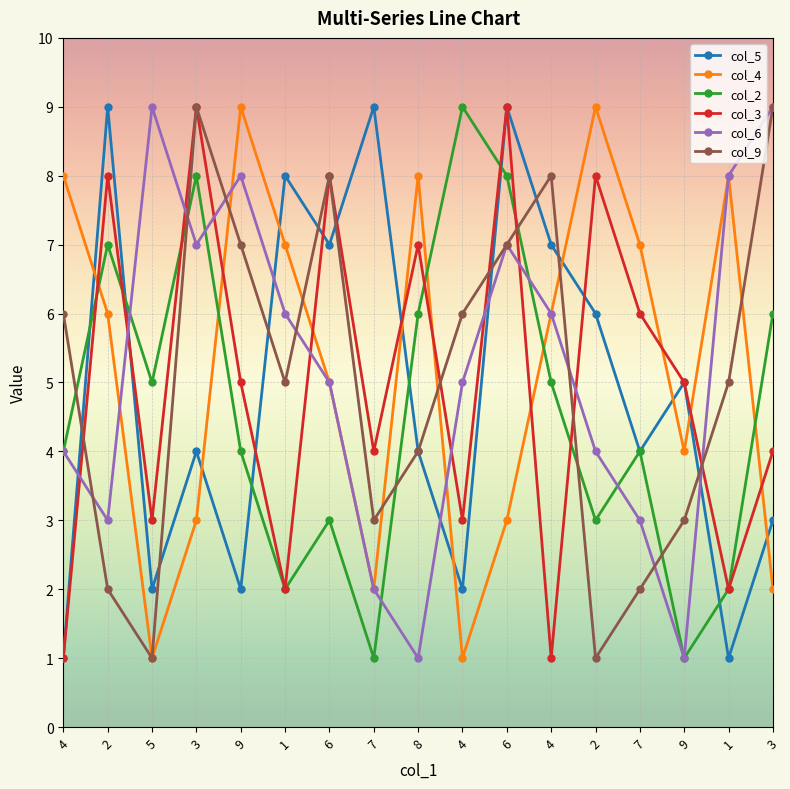

What is the difference between the maximum and minimum values in the col_9 series?

8